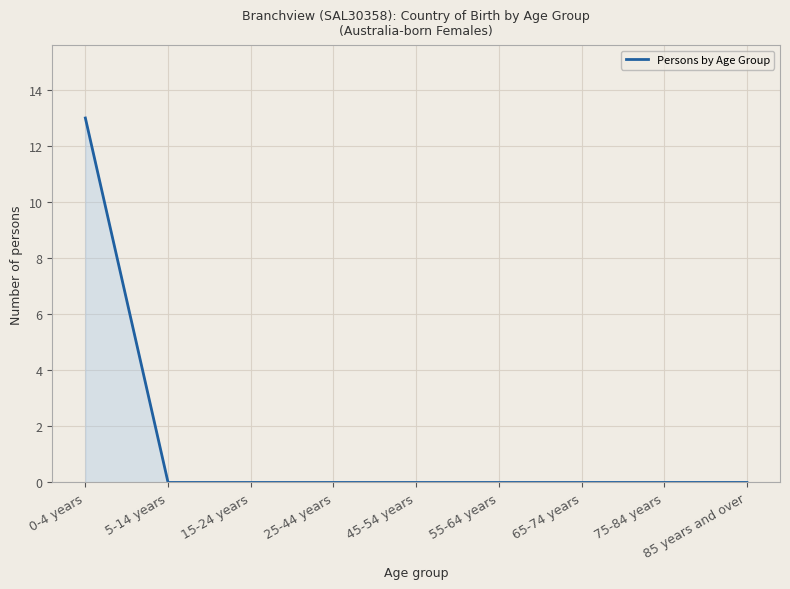

What is the difference between the maximum and second lowest values?

13